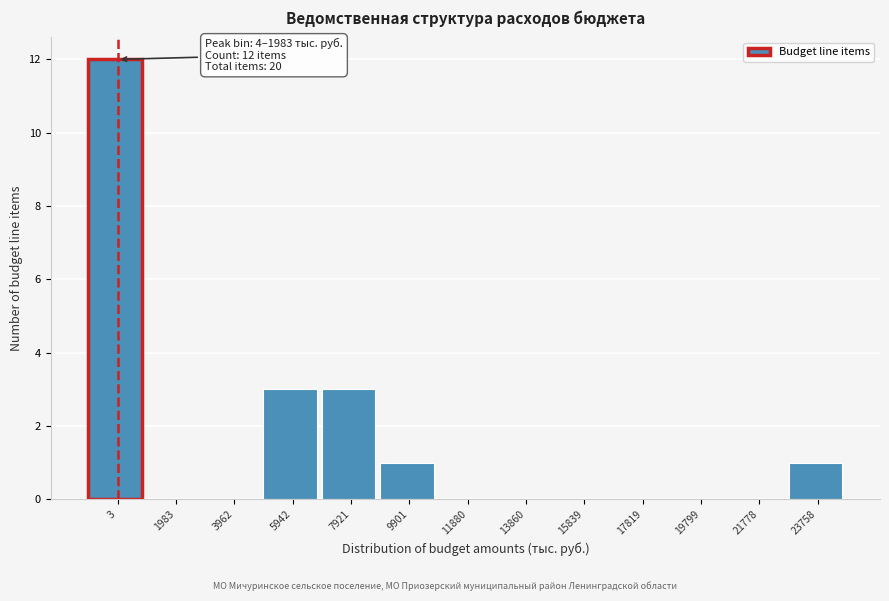

Reading right to left, transcribe all the data shown in this chart.

23758=1	21778=0	19799=0	17819=0	15839=0	13860=0	11880=0	9901=1	7921=3	5942=3	3962=0	1983=0	3=12